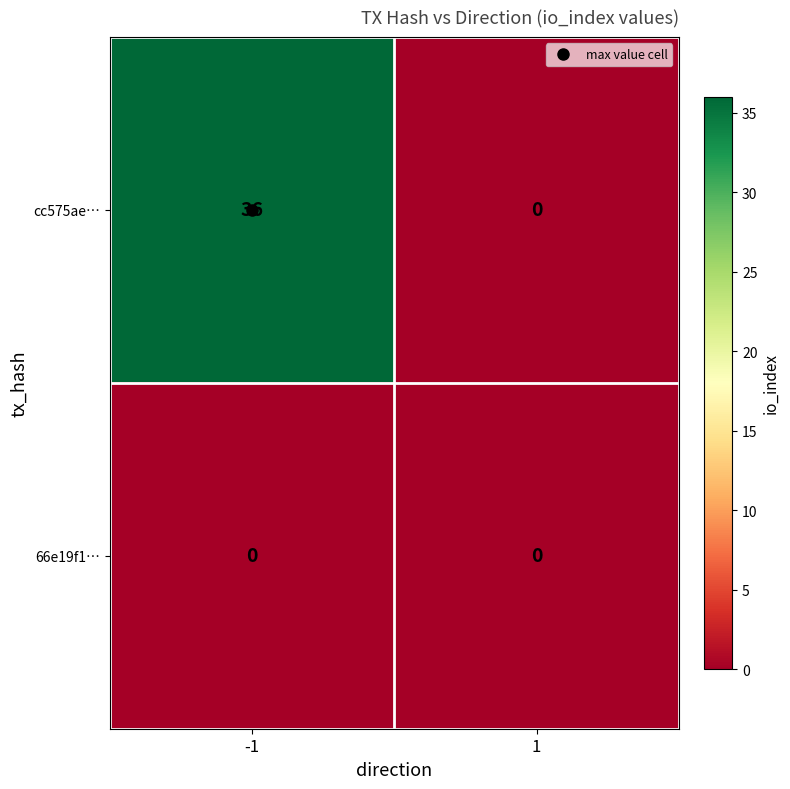

Which series has the largest range (max minus min)?

cc575ae…